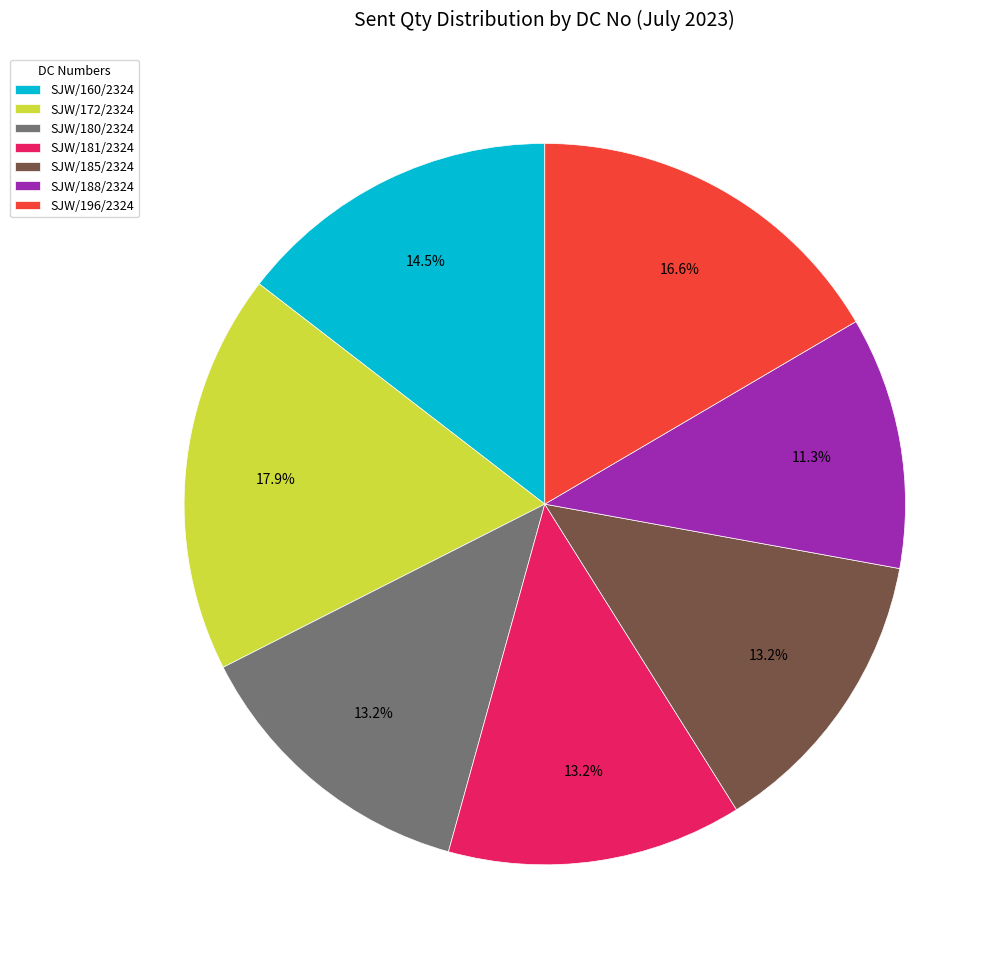

What is the largest slice in the pie chart?

SJW/172/2324